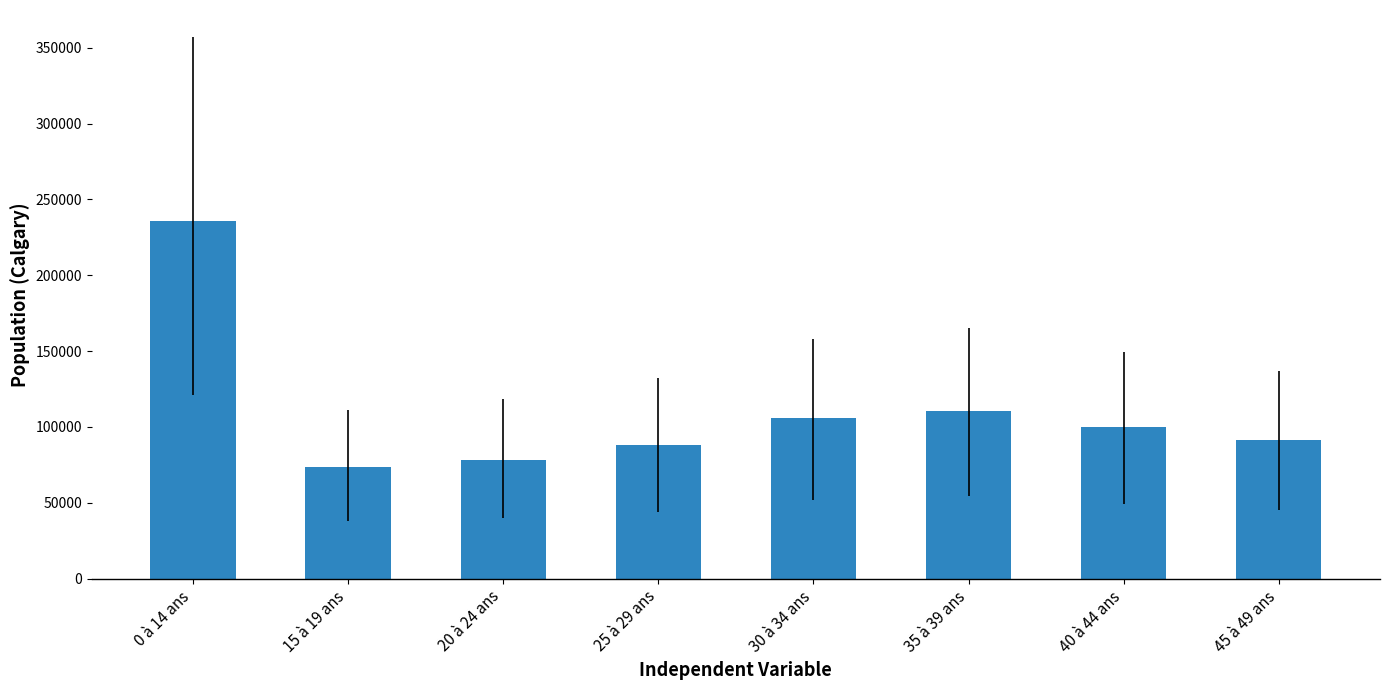

What is the value of the 4th bar from the left?

88385